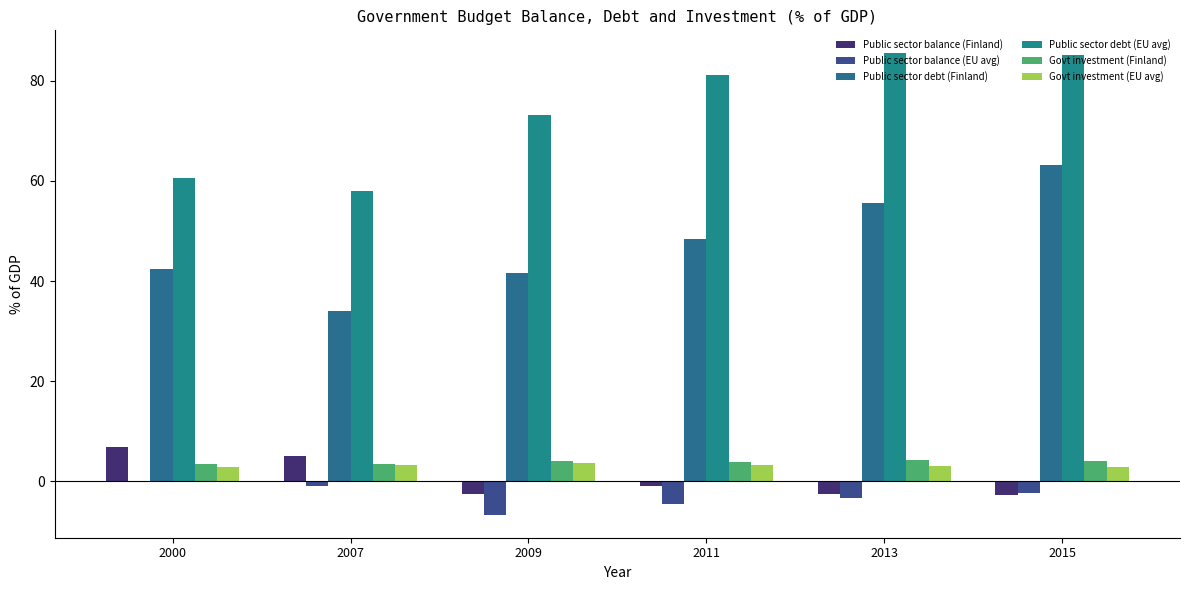

What is the total value across all series at 2000?

116.4